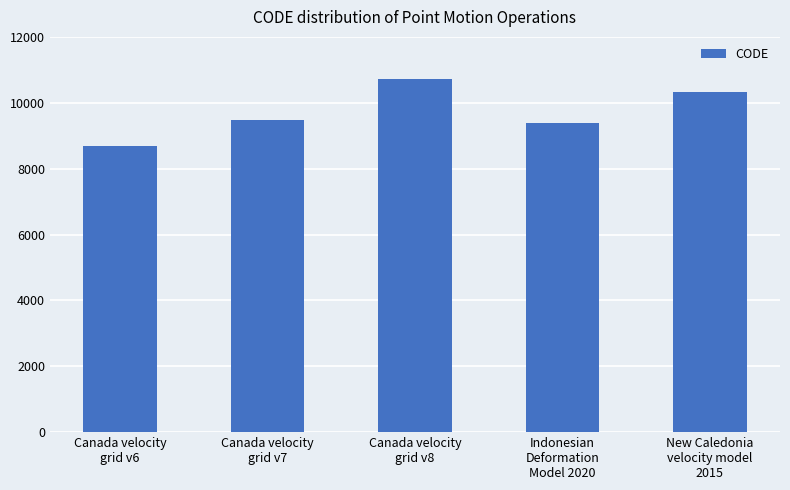

What is the label of the 4th bar from the right?

Canada velocity
grid v7